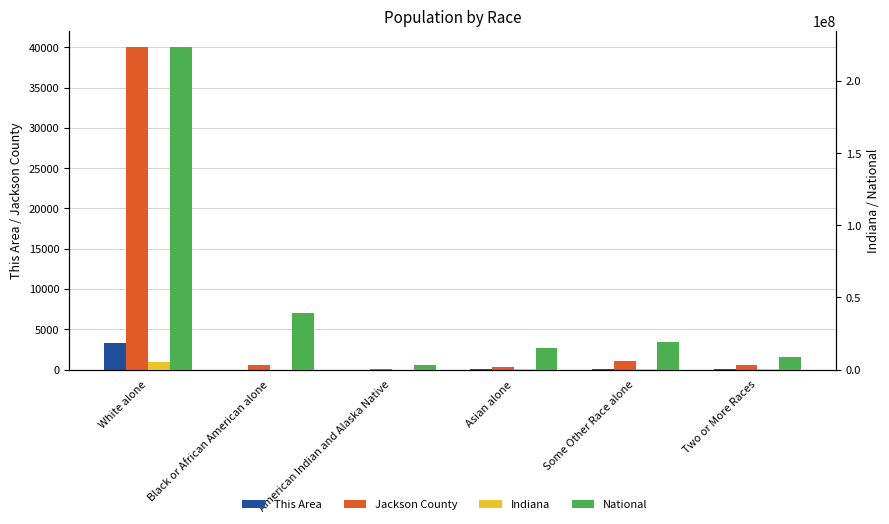

What position from the right is Some Other Race alone?

2